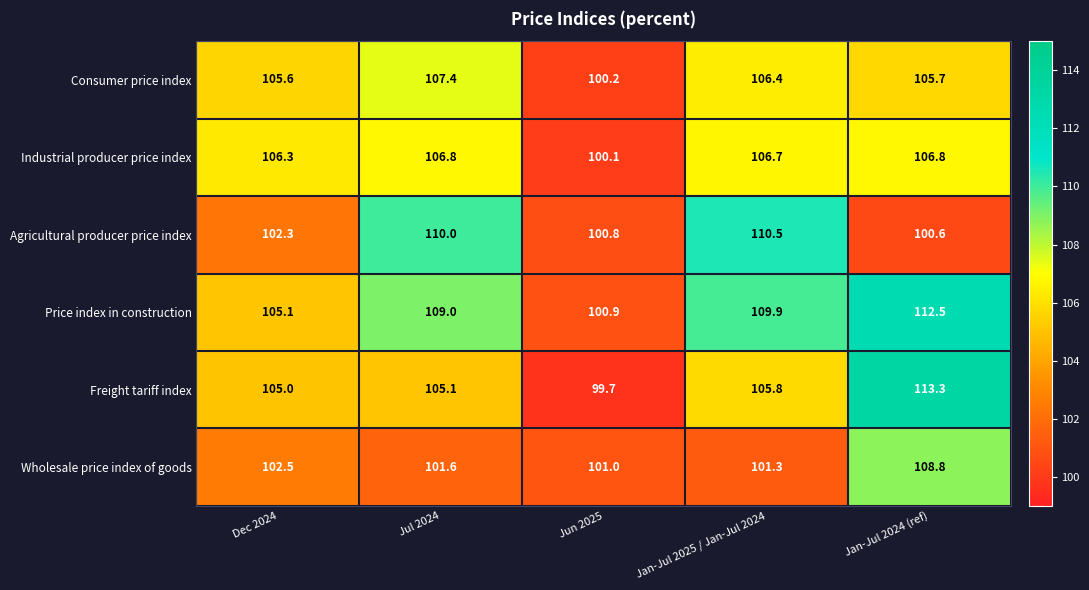

Reading right to left, what are all the values shown in this chart?

Consumer price index: Jan-Jul 2024 (ref)=105.7	Jan-Jul 2025 / Jan-Jul 2024=106.4	Jun 2025=100.2	Jul 2024=107.4	Dec 2024=105.6
Industrial producer price index: Jan-Jul 2024 (ref)=106.8	Jan-Jul 2025 / Jan-Jul 2024=106.7	Jun 2025=100.1	Jul 2024=106.8	Dec 2024=106.3
Agricultural producer price index: Jan-Jul 2024 (ref)=100.6	Jan-Jul 2025 / Jan-Jul 2024=110.5	Jun 2025=100.8	Jul 2024=110.0	Dec 2024=102.3
Price index in construction: Jan-Jul 2024 (ref)=112.5	Jan-Jul 2025 / Jan-Jul 2024=109.9	Jun 2025=100.9	Jul 2024=109.0	Dec 2024=105.1
Freight tariff index: Jan-Jul 2024 (ref)=113.3	Jan-Jul 2025 / Jan-Jul 2024=105.8	Jun 2025=99.7	Jul 2024=105.1	Dec 2024=105.0
Wholesale price index of goods: Jan-Jul 2024 (ref)=108.8	Jan-Jul 2025 / Jan-Jul 2024=101.3	Jun 2025=101.0	Jul 2024=101.6	Dec 2024=102.5